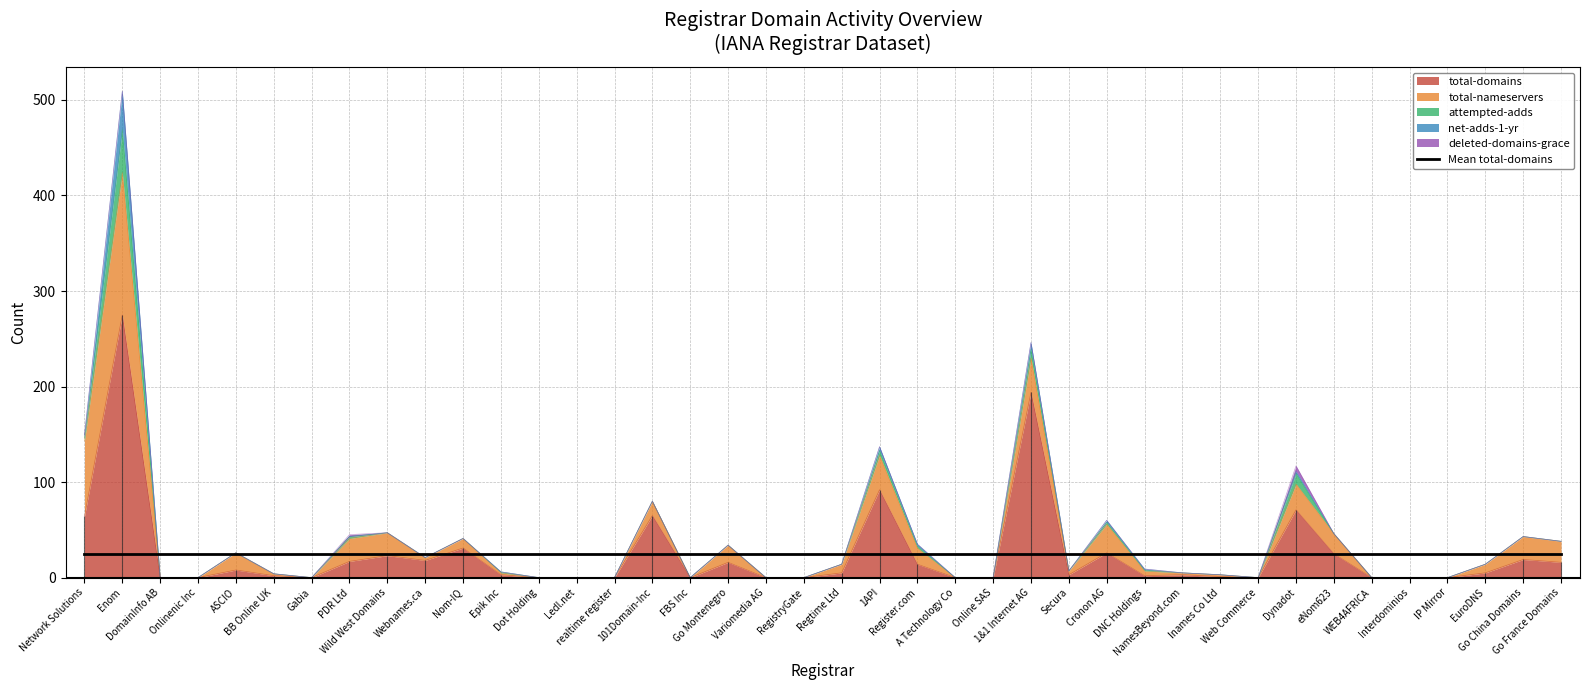

What is the label of the 8th point from the right?

Dynadot